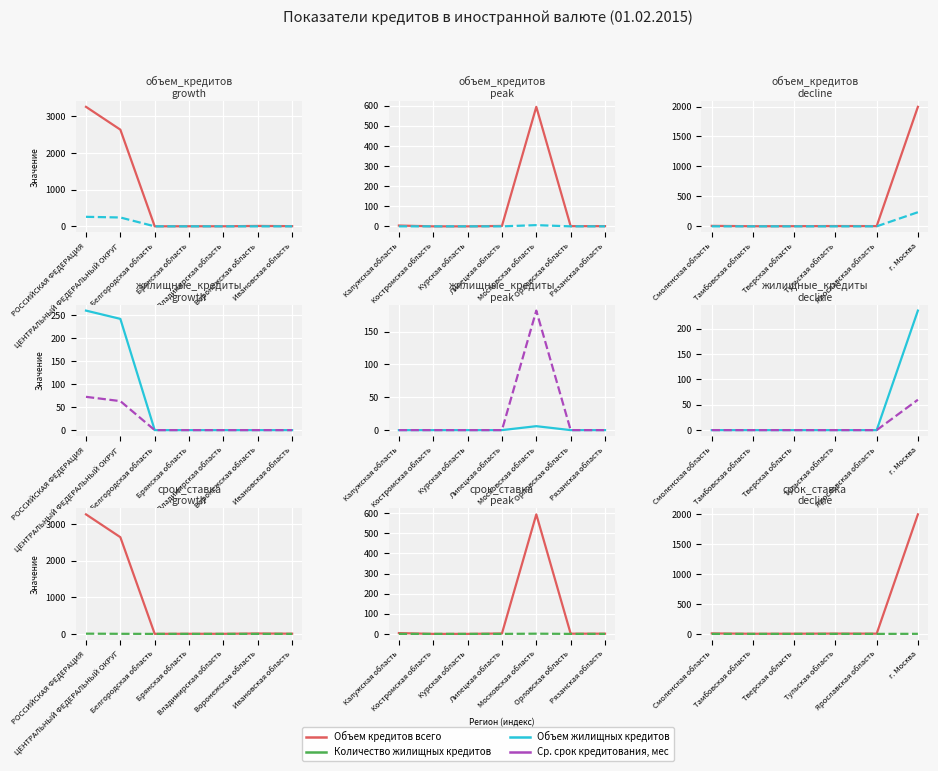

True or false: Ср. срок кредитования, мес has a value of 0 at Тульская область.

True